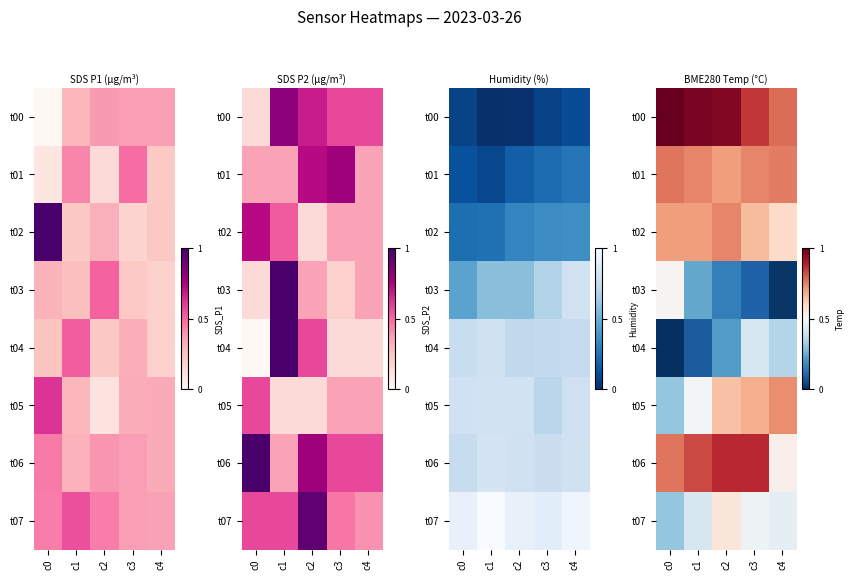

What is the difference between the t05 values at c3 and c1?

0.2